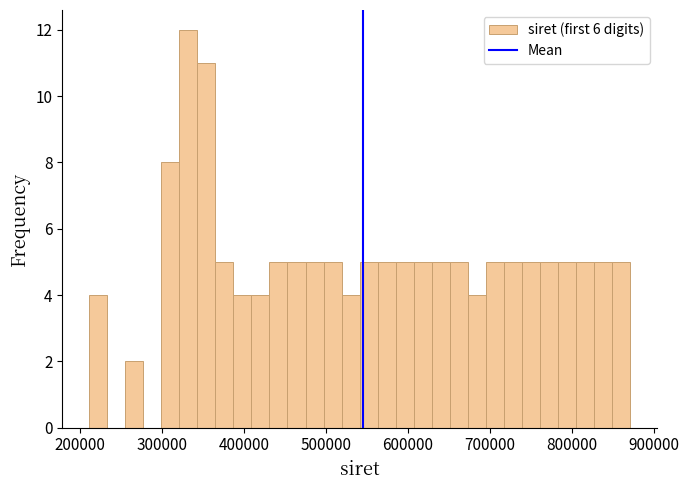

Around what value on the x-axis is the tallest bar? Give the approximate position of its centre, as read against the axis.

330000